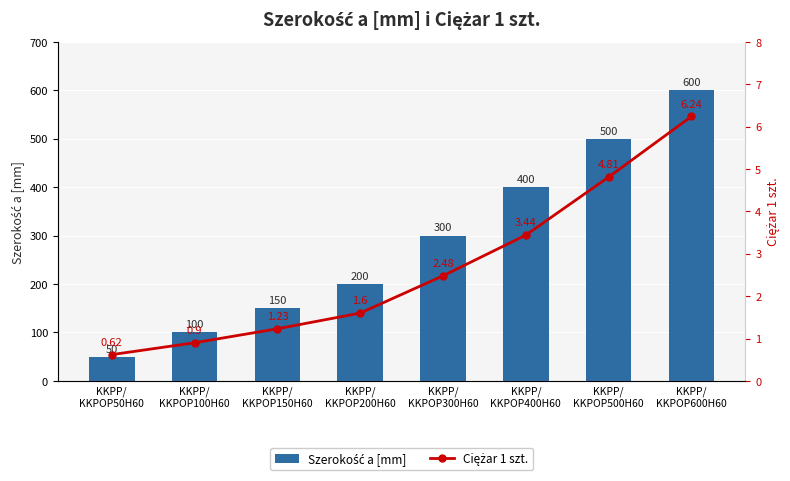

What position from the left is KKPP/
KKPOP500H60?

7